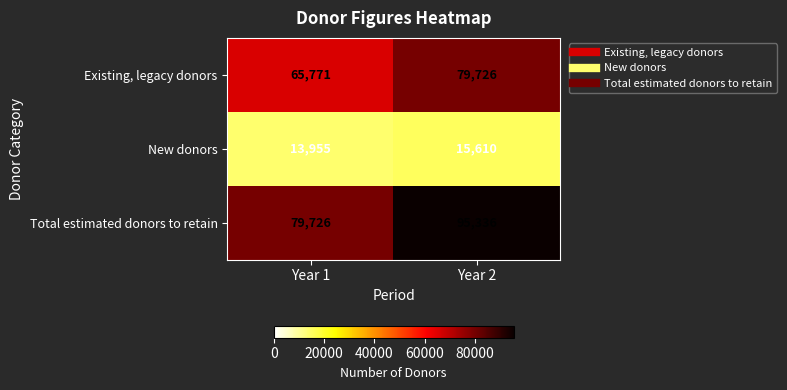

What is the greatest value displayed?

95336